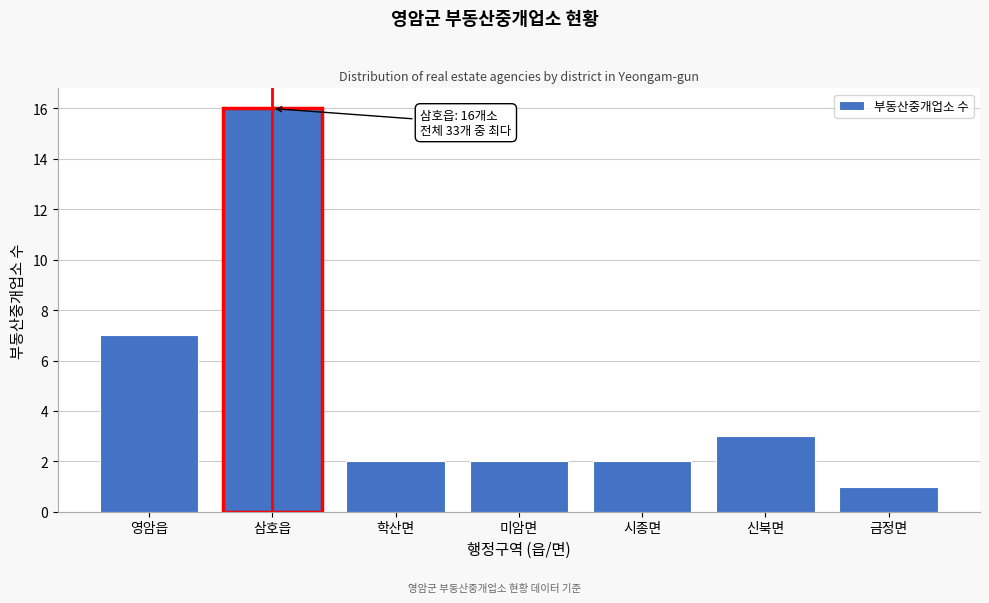

Reading right to left, what are all the values shown in this chart?

1	3	2	2	2	16	7